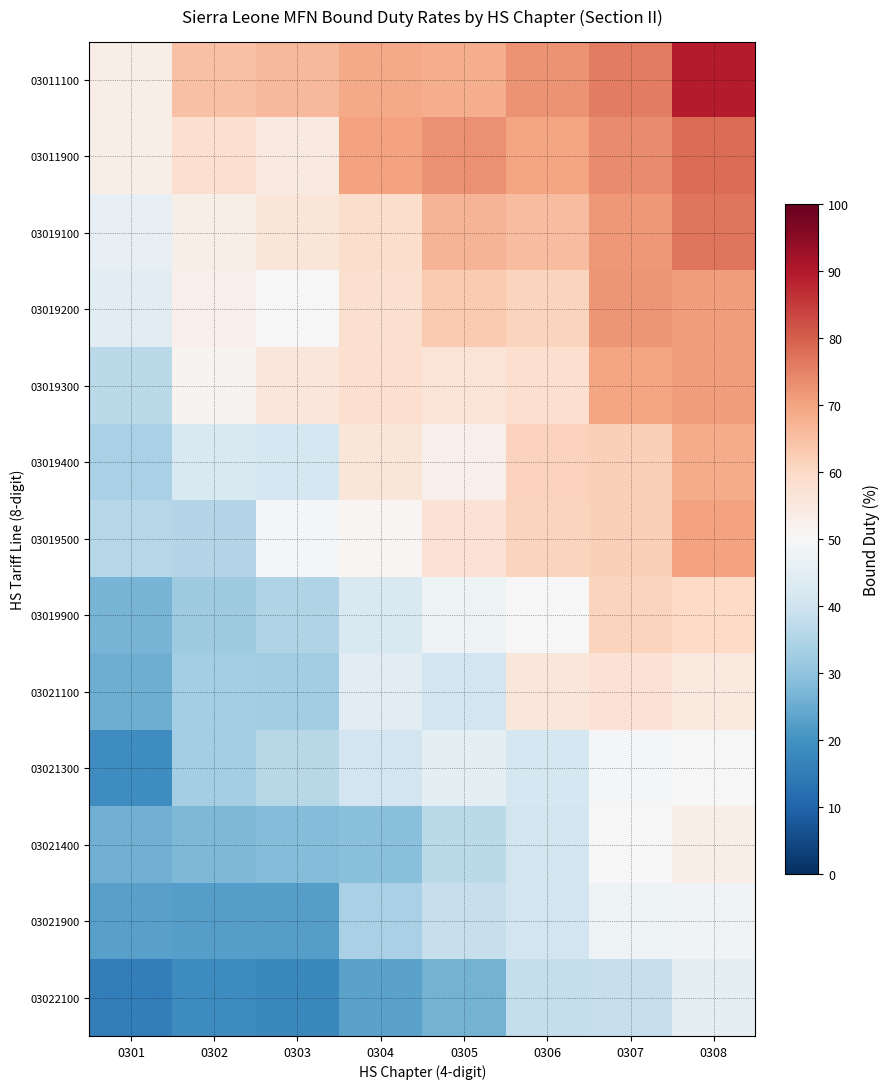

Which series has the widest spread of values?

03011100